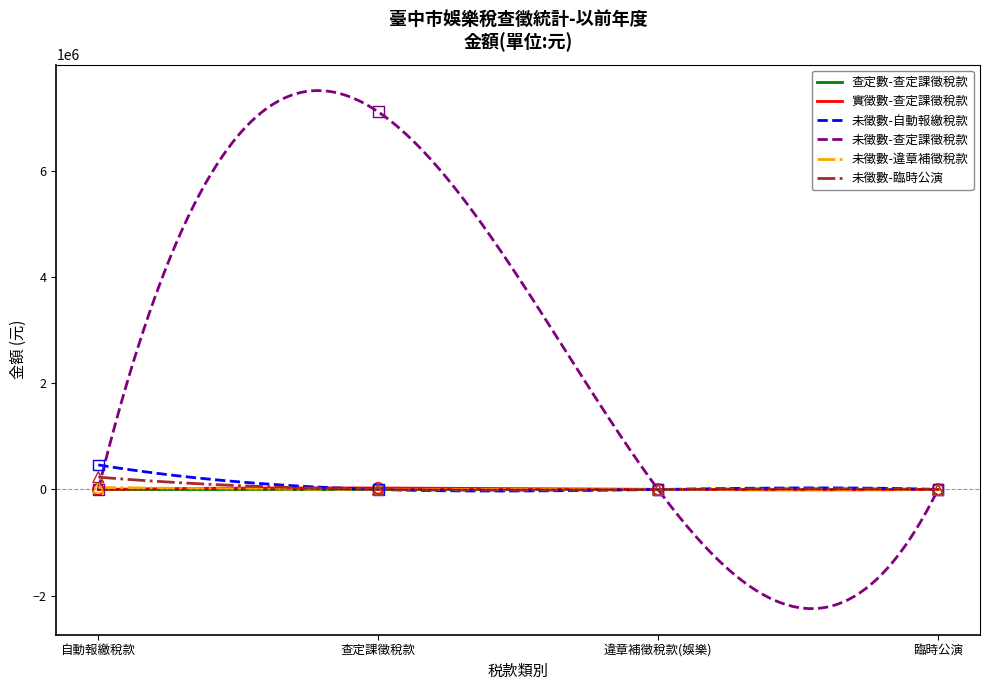

Which series has the widest spread of Y values?

未徵數-查定課徵稅款